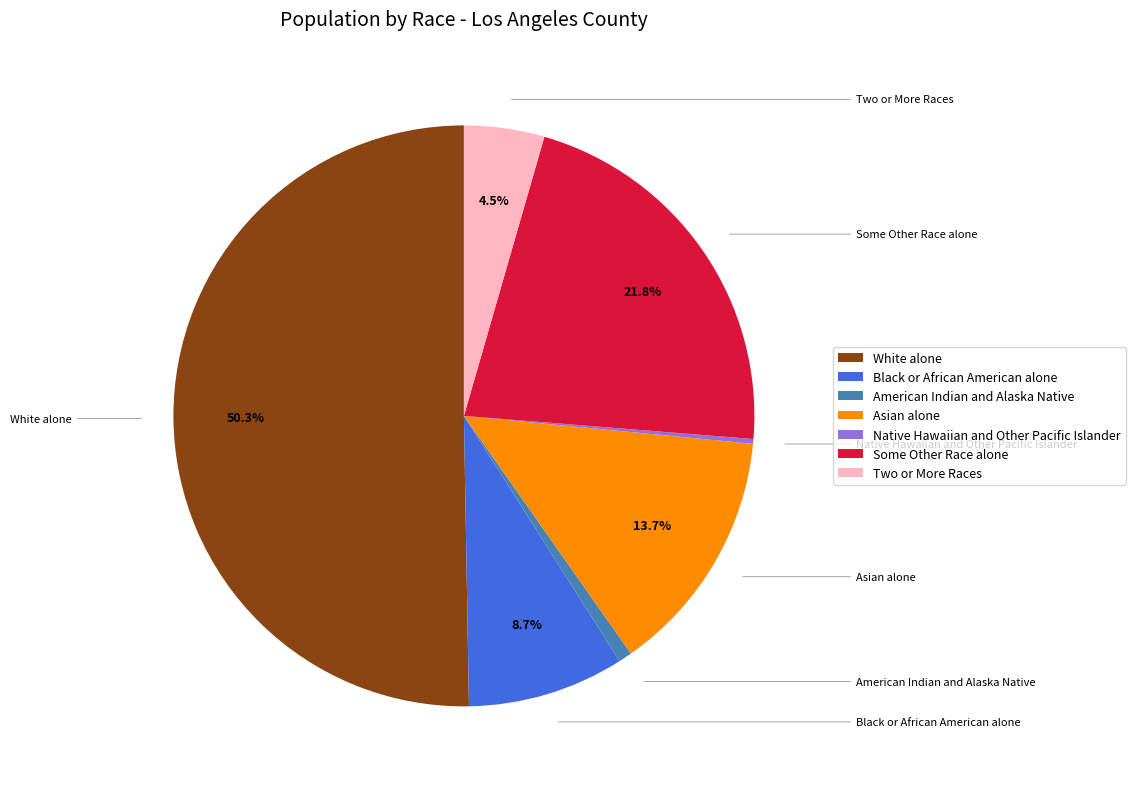

What is the total percentage of Two or More Races and Asian alone?

18.2%